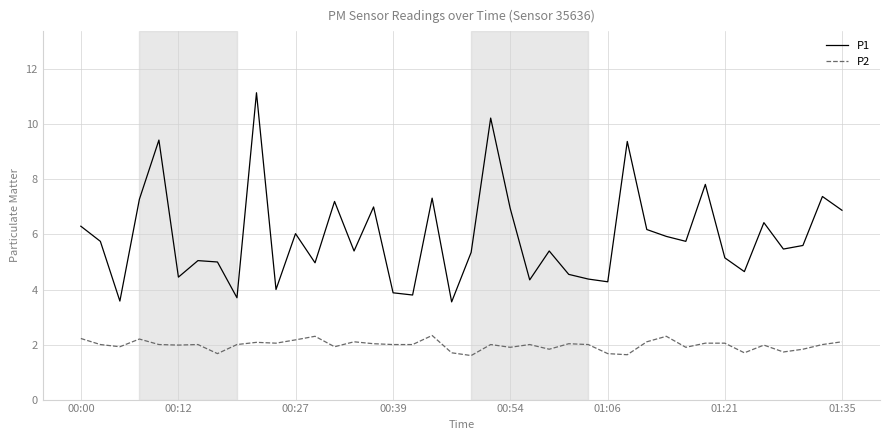

How many lines are shown in the chart?

2